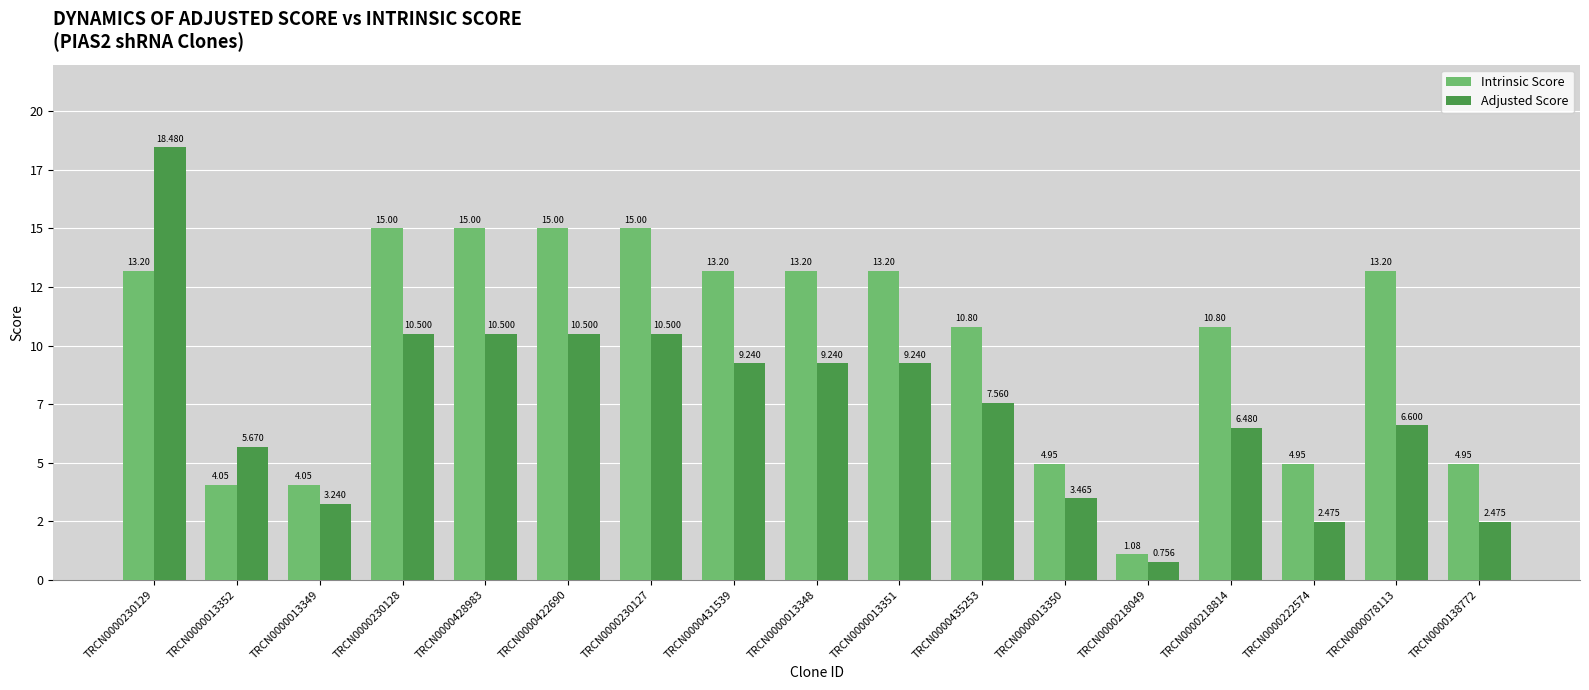

List the series in order of their peak value, highest first.

Adjusted Score, Intrinsic Score